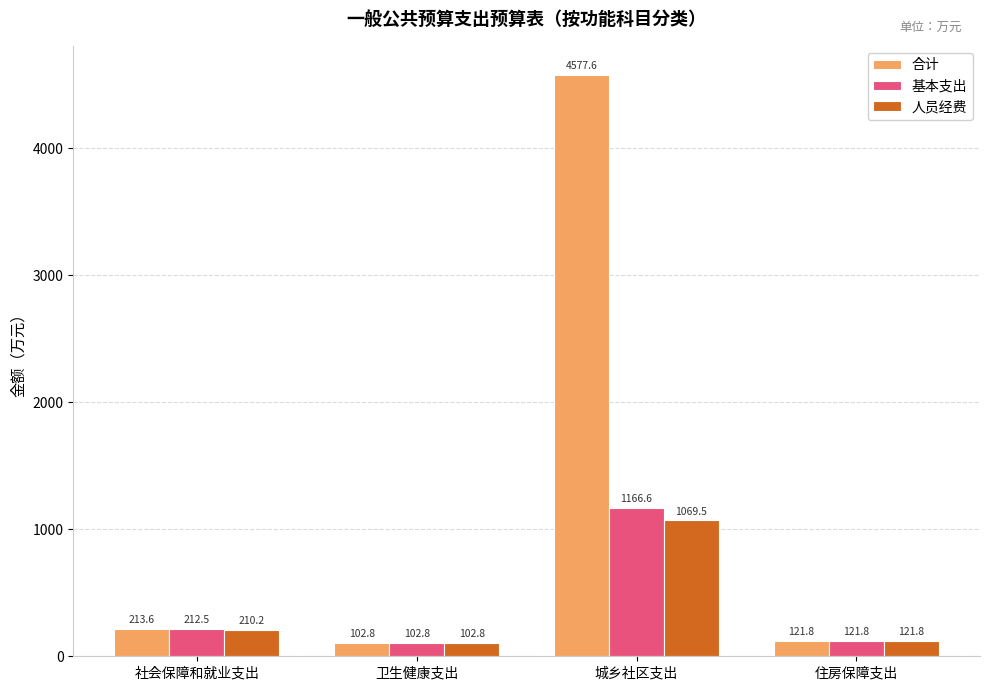

At which label does 人员经费 reach its minimum?

卫生健康支出